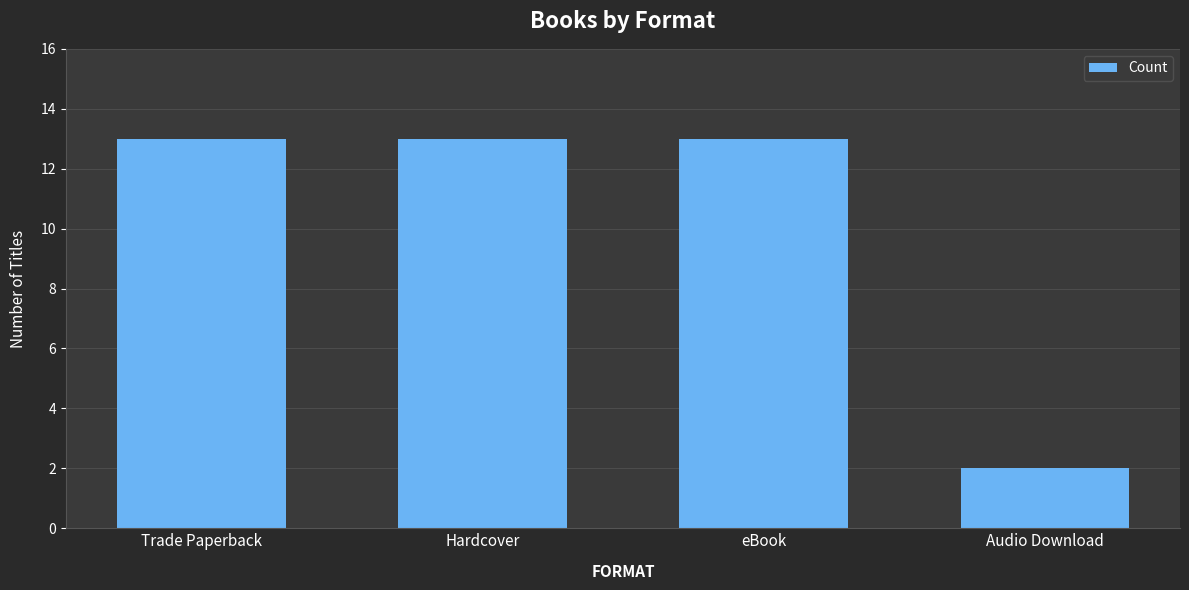

How many bars are there in total?

4